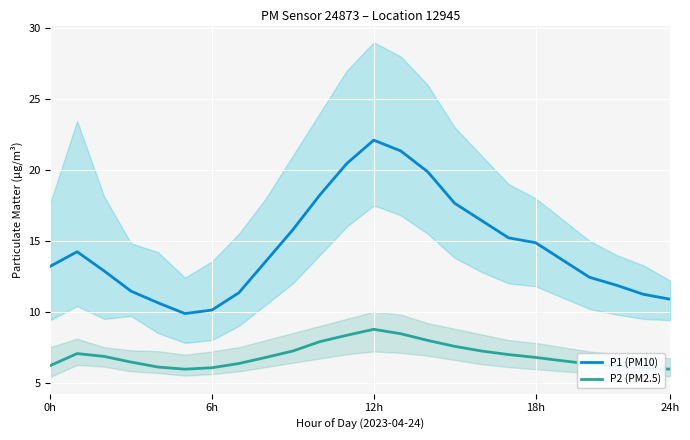

True or false: P2 (PM2.5) and P1 (PM10) intersect in this chart.

False